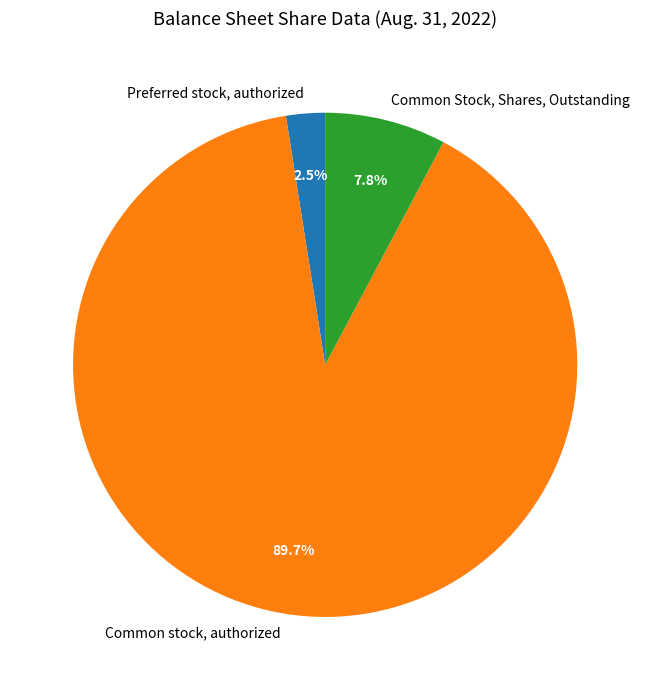

Count the number of slices in the pie.

3